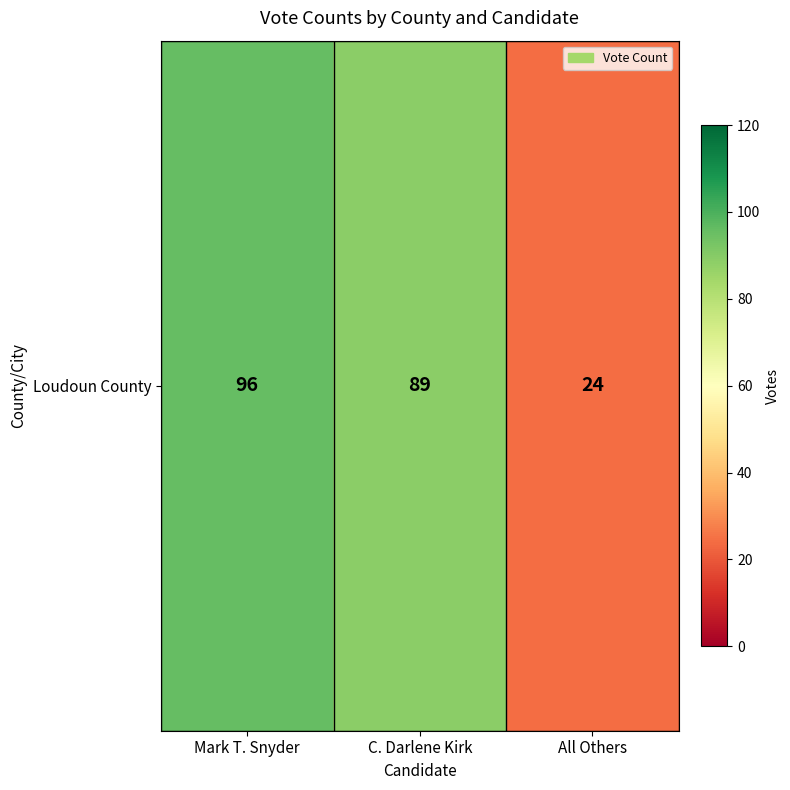

At which label is the value closest to 60?

C. Darlene Kirk